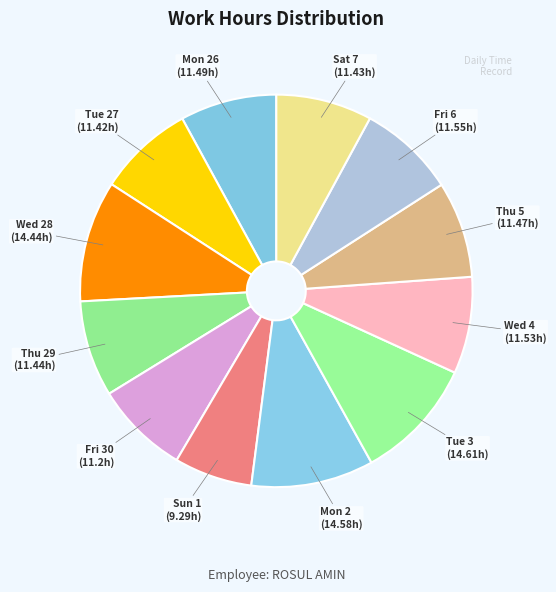

Approximately how many times larger is the value at Thu 5 compared to Mon 2?

0.8